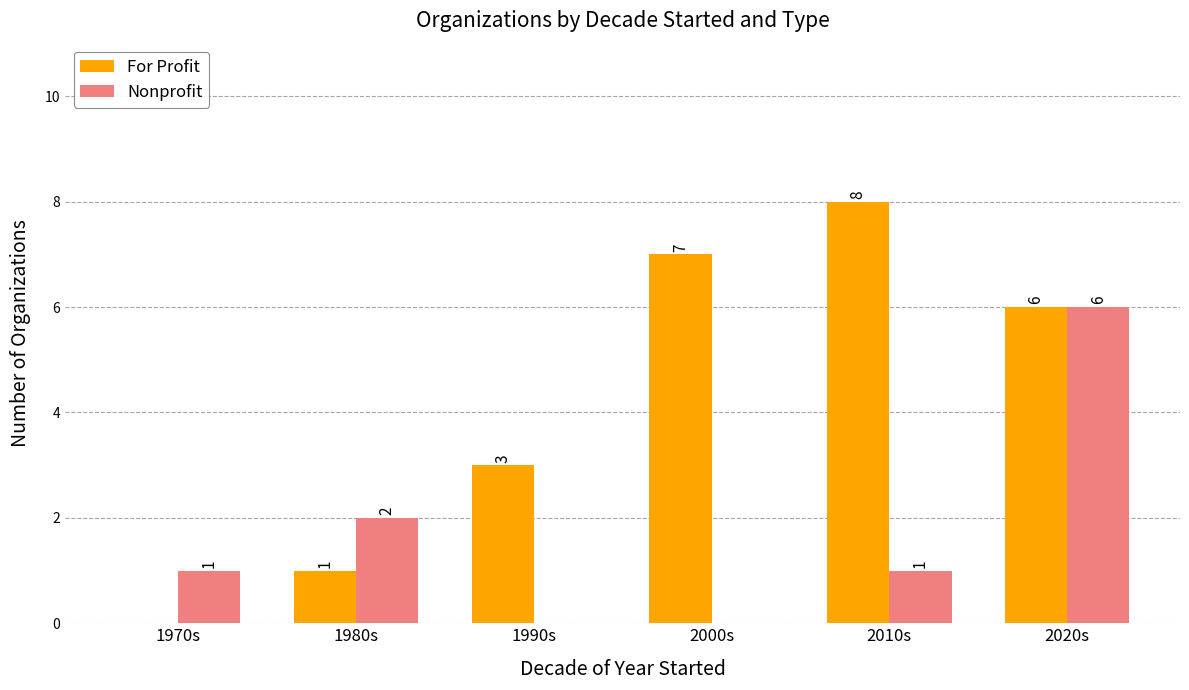

Count the number of categories in the chart.

6